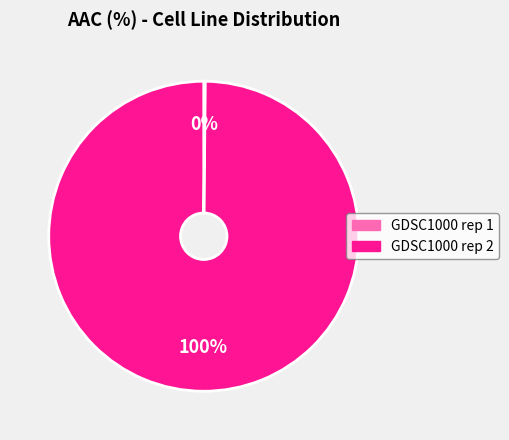

Which category has the biggest portion of the pie?

GDSC1000 rep 2